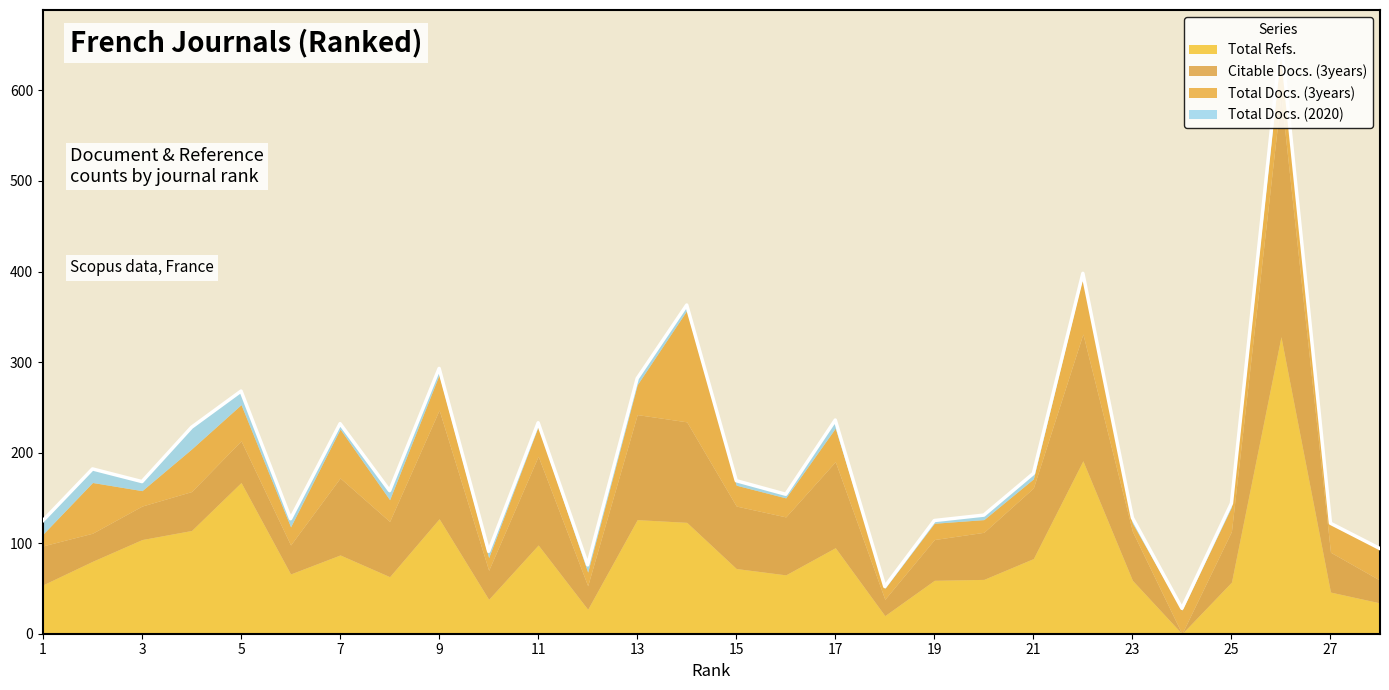

Rank the series at 6 from lowest to highest value.

Total Docs. (2020), Total Docs. (3years), Citable Docs. (3years), Total Refs.